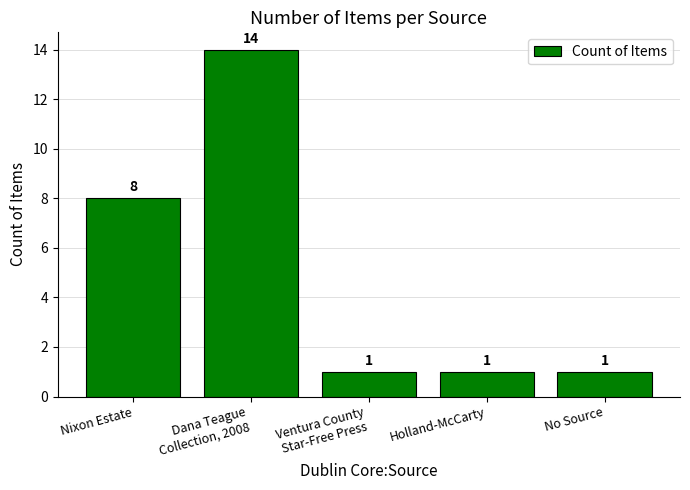

What is the value of the 5th bar from the left?

1